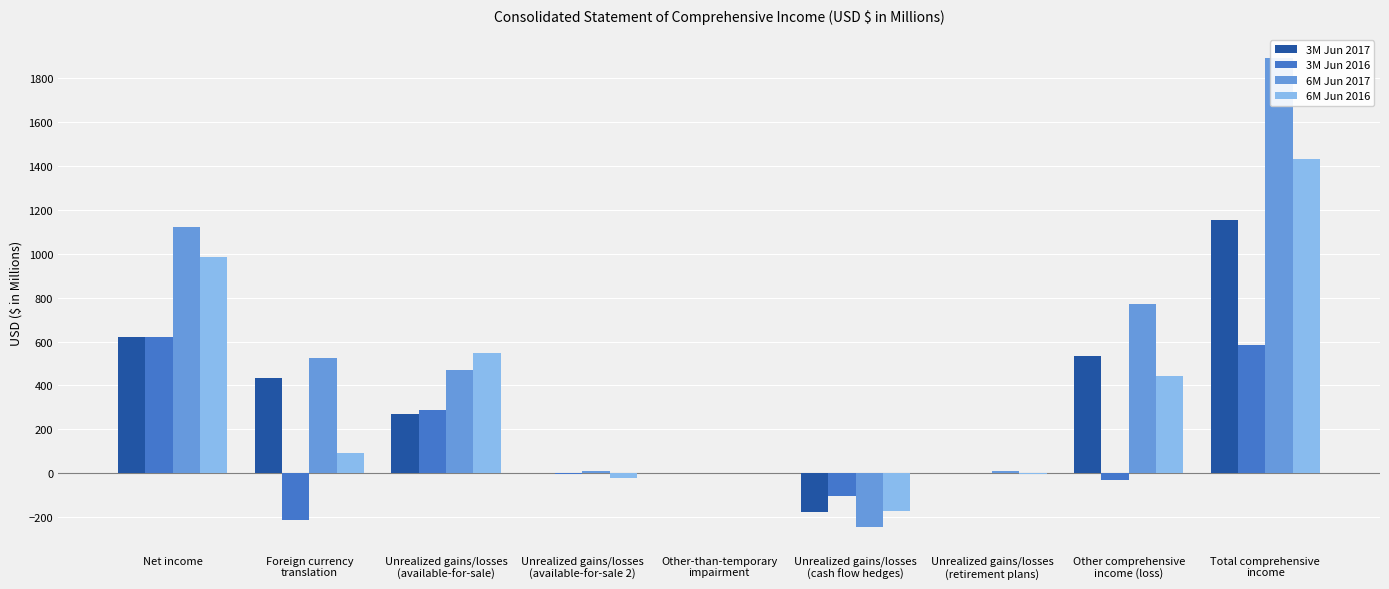

Reading right to left, list all the values displayed in this chart.

3M Jun 2017: 1155	535	2	-177	1	3	271	435	620
3M Jun 2016: 586	-33	1	-106	2	-3	286	-213	619
6M Jun 2017: 1892	770	8	-247	2	9	472	526	1122
6M Jun 2016: 1432	445	-2	-174	3	-22	546	94	987